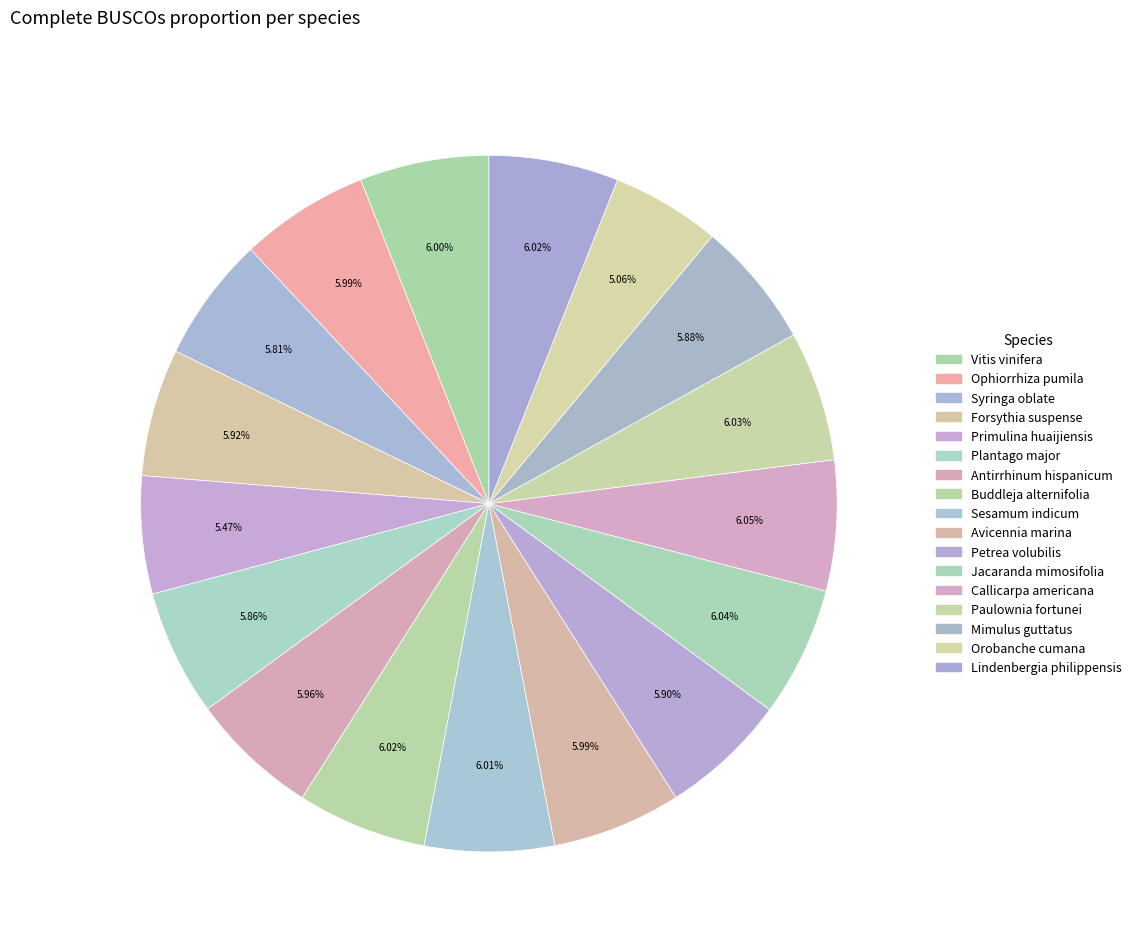

To the nearest percent, what percentage of the pie is Petrea volubilis?

6%